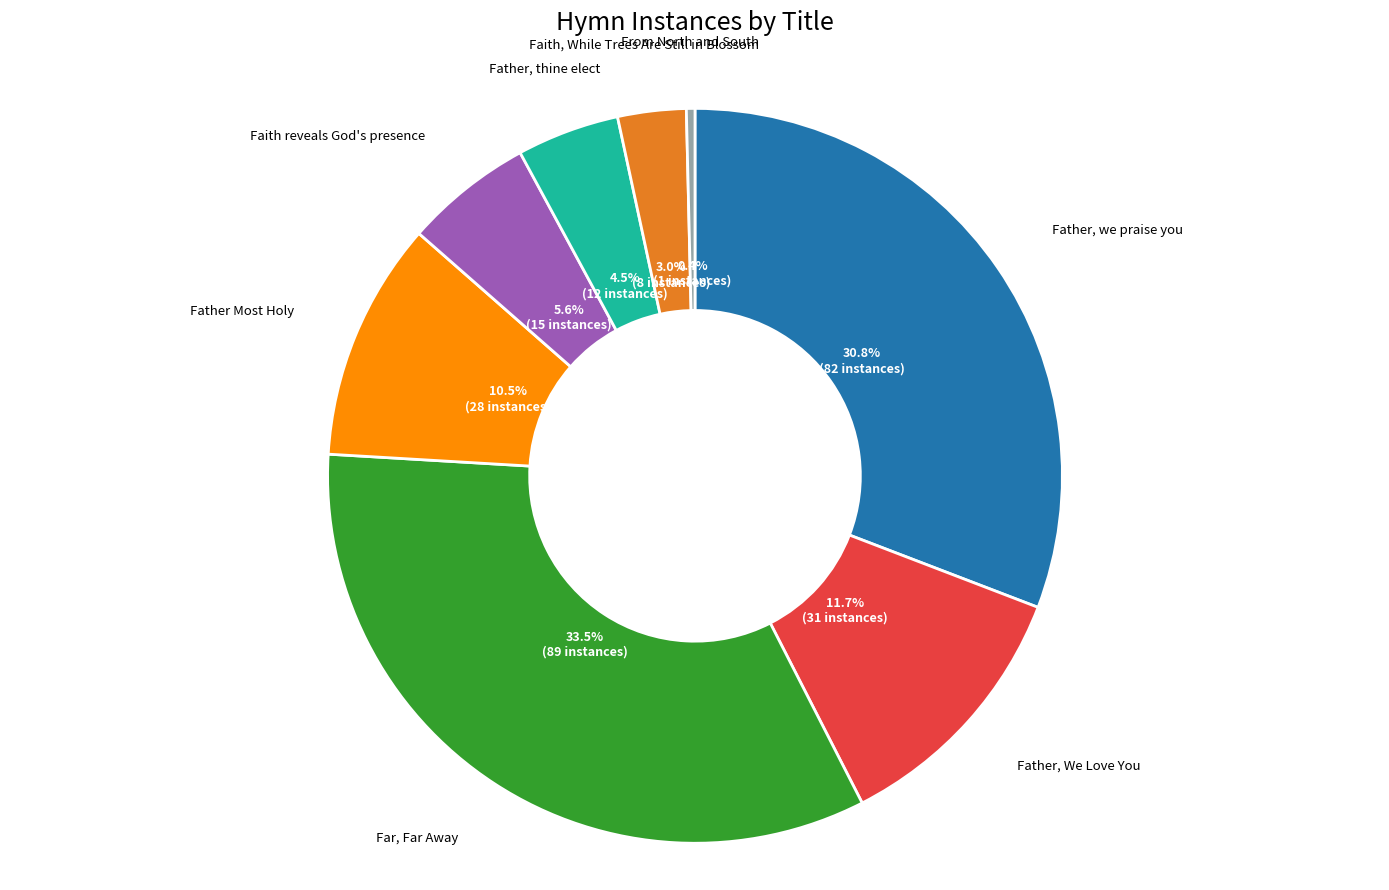

Rank the categories by value from highest to lowest.

Far, Far Away, Father, we praise you, Father, We Love You, Father Most Holy, Faith reveals God's presence, Father, thine elect, Faith, While Trees Are Still in Blossom, From North and South